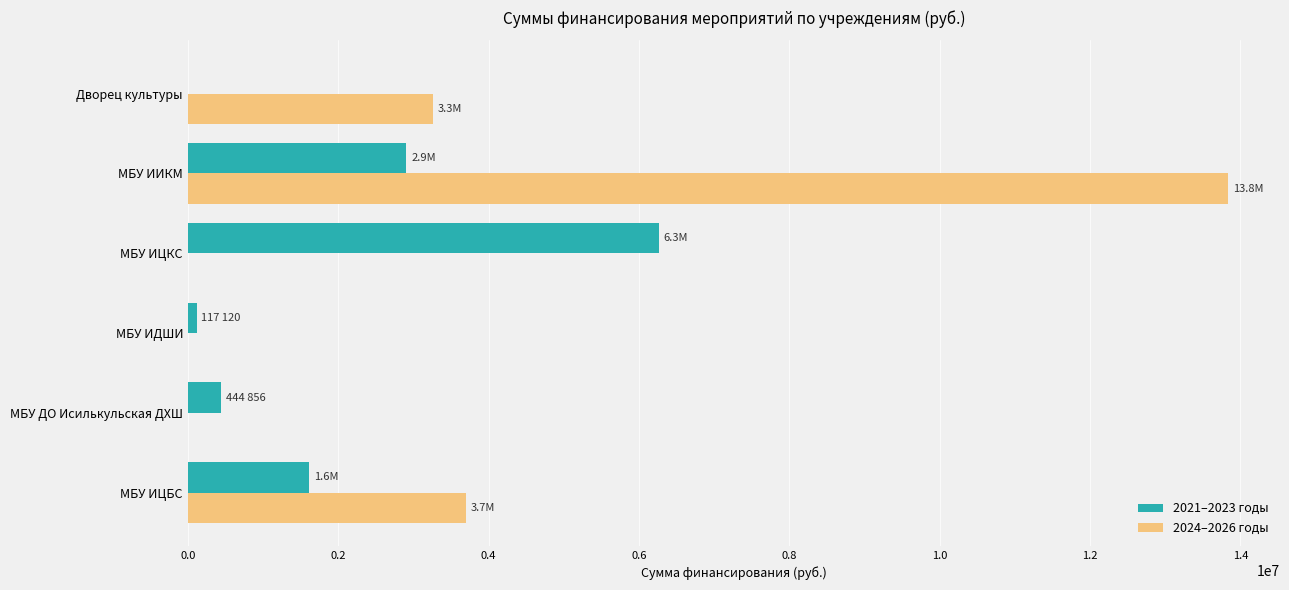

Which series has the largest total across all categories?

2024–2026 годы